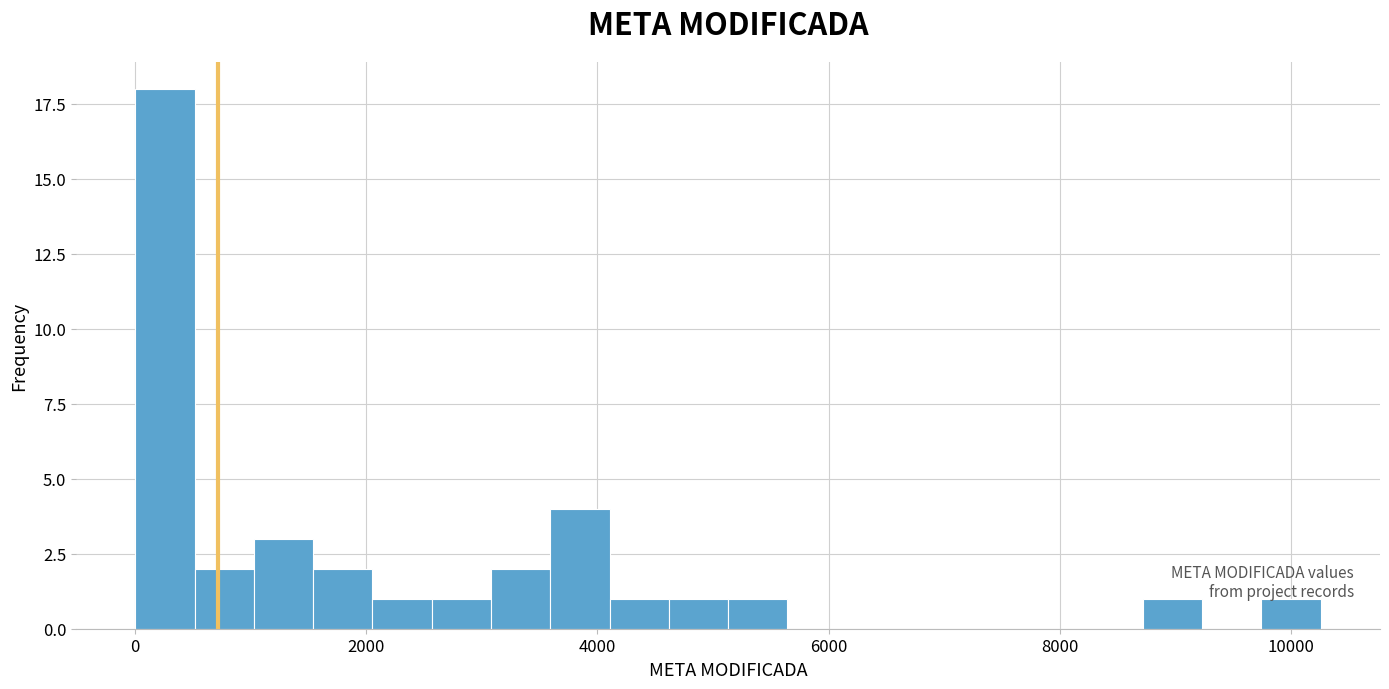

Around what value on the x-axis is the tallest bar? Give the approximate position of its centre, as read against the axis.

200